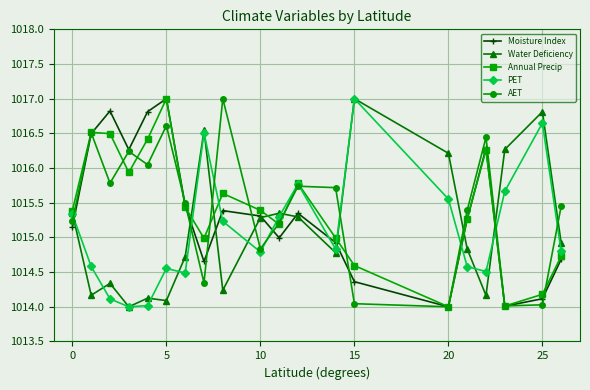

In AET, how many points are higher than both neighbors (excluding endpoints)?

6